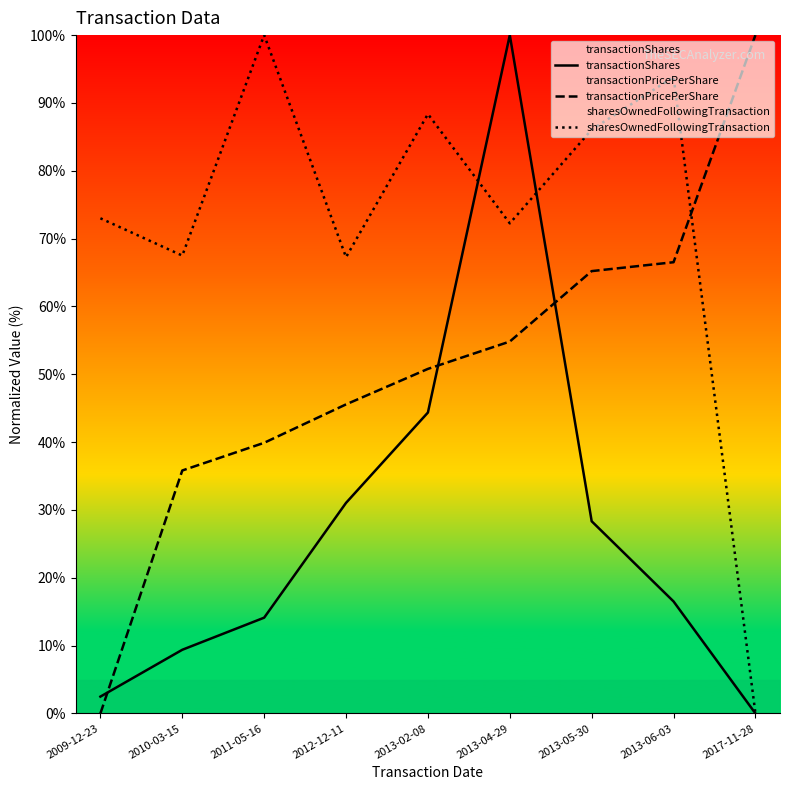

Which category has the lowest value across all series?

2017-11-28